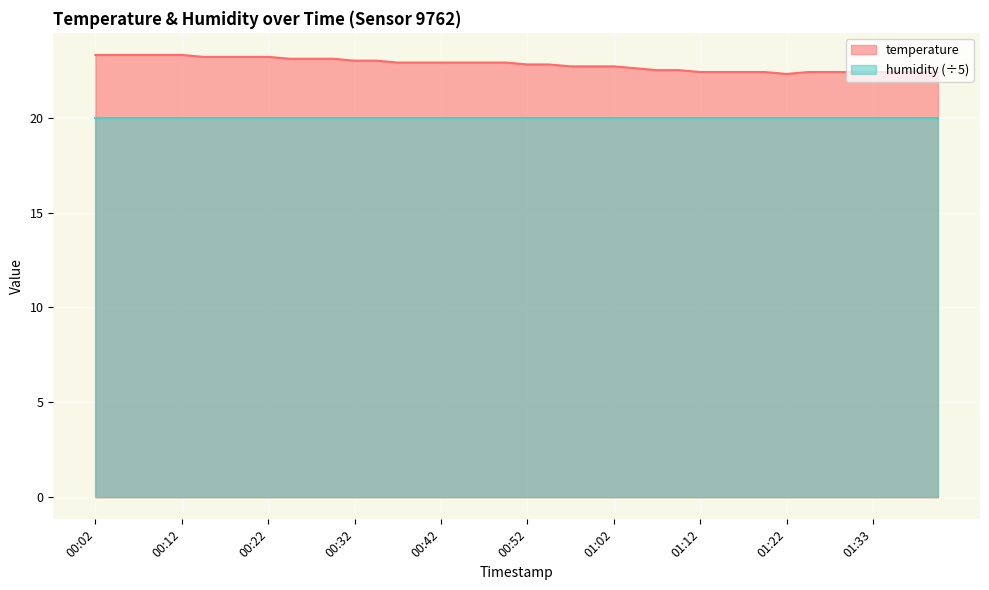

At which label is the value closest to 22?

01:22